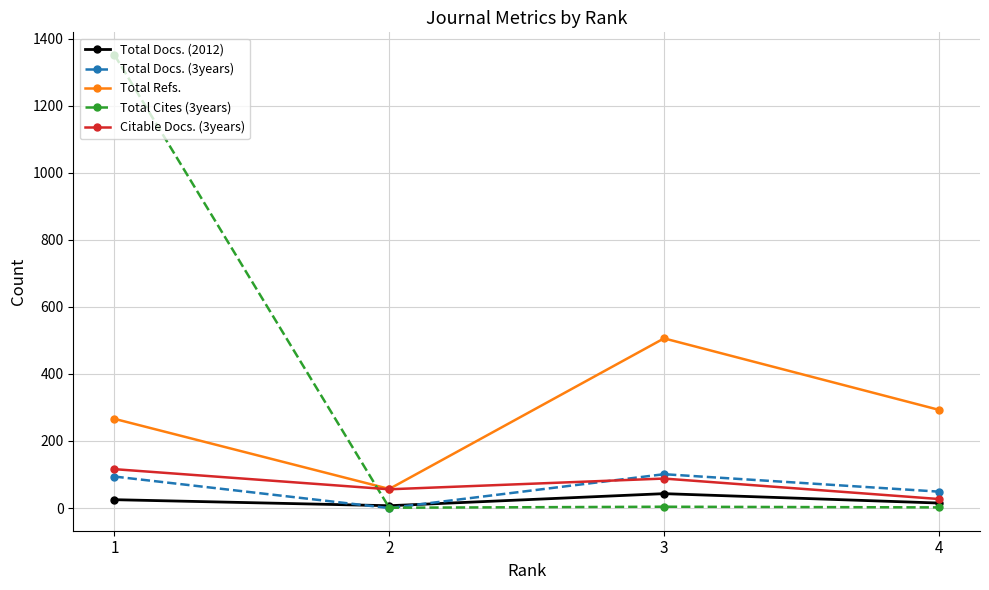

Which series changed the most between 1 and 2?

Total Cites (3years)